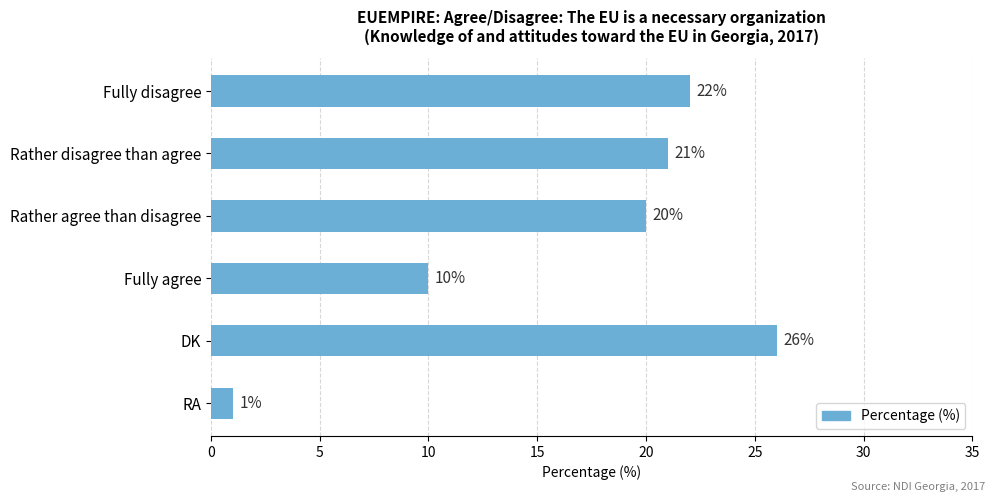

What is the change in value from DK to RA?

-25